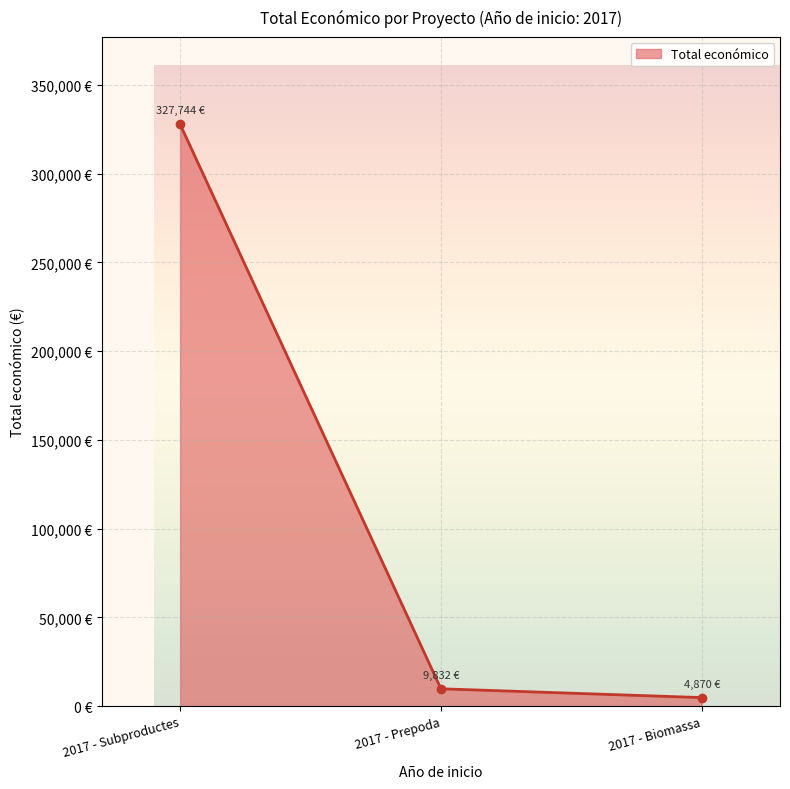

Is it true that the value at 2017 - Biomassa is 4870?

True